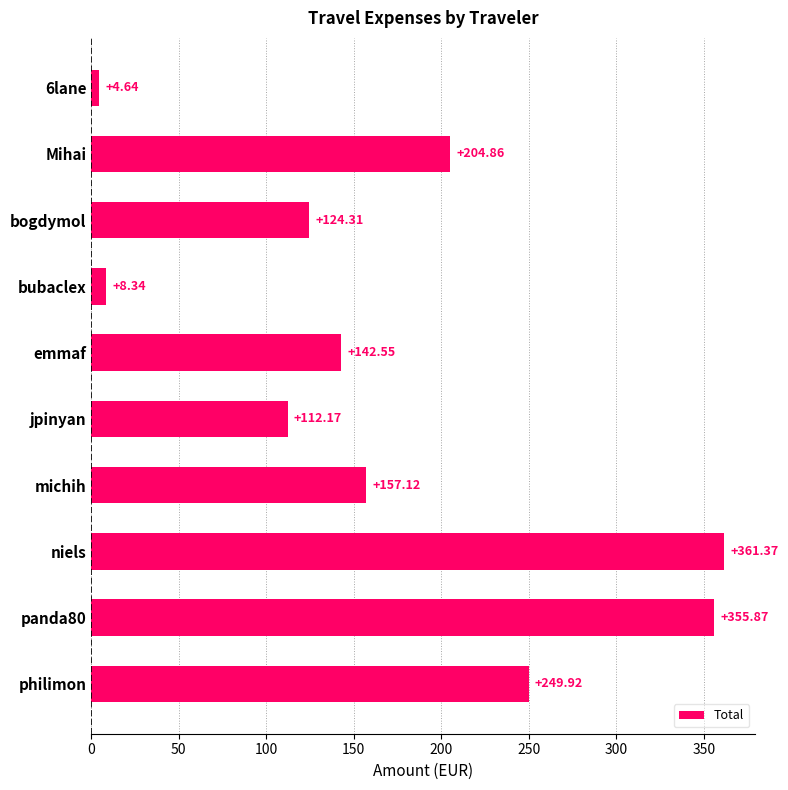

At which category does the chart reach its peak across all series?

niels